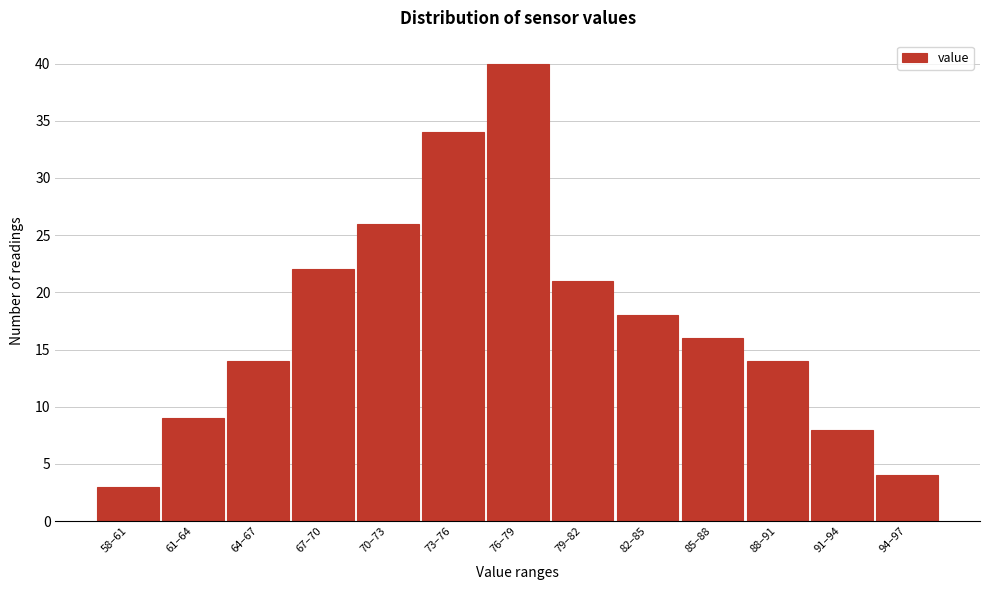

Reading left to right, list all the values displayed in this chart.

58–61=3	61–64=9	64–67=14	67–70=22	70–73=26	73–76=34	76–79=40	79–82=21	82–85=18	85–88=16	88–91=14	91–94=8	94–97=4